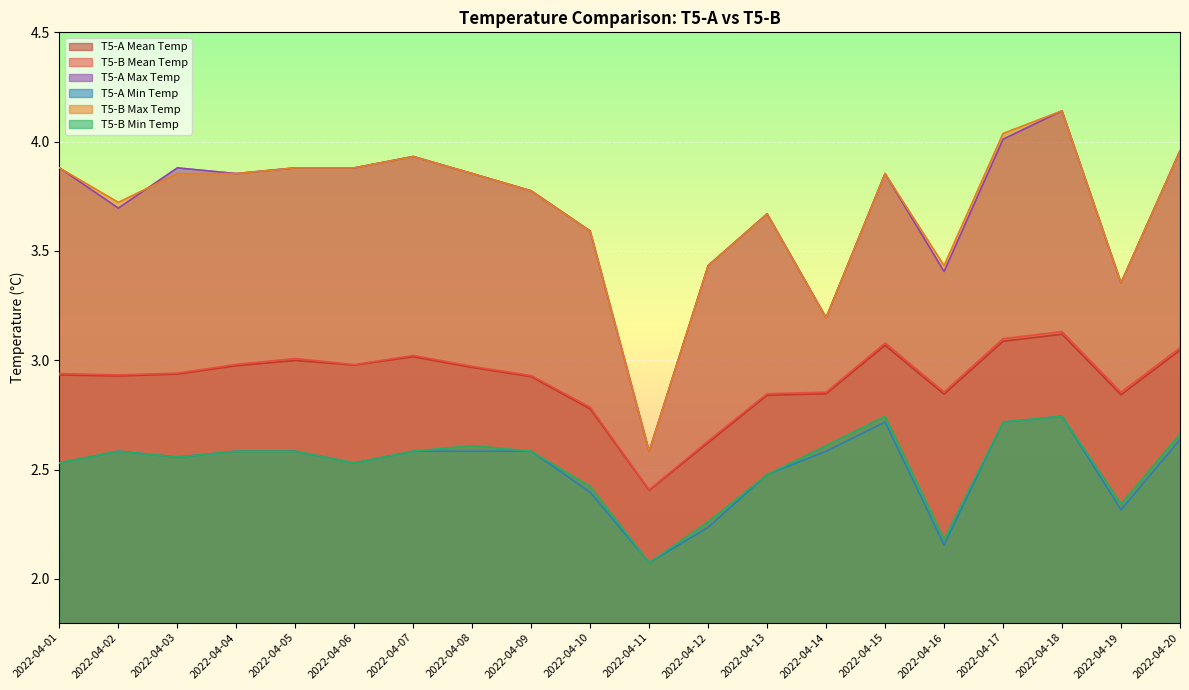

What is the difference between the T5-B Min Temp values at 2022-04-02 and 2022-04-15?

0.2